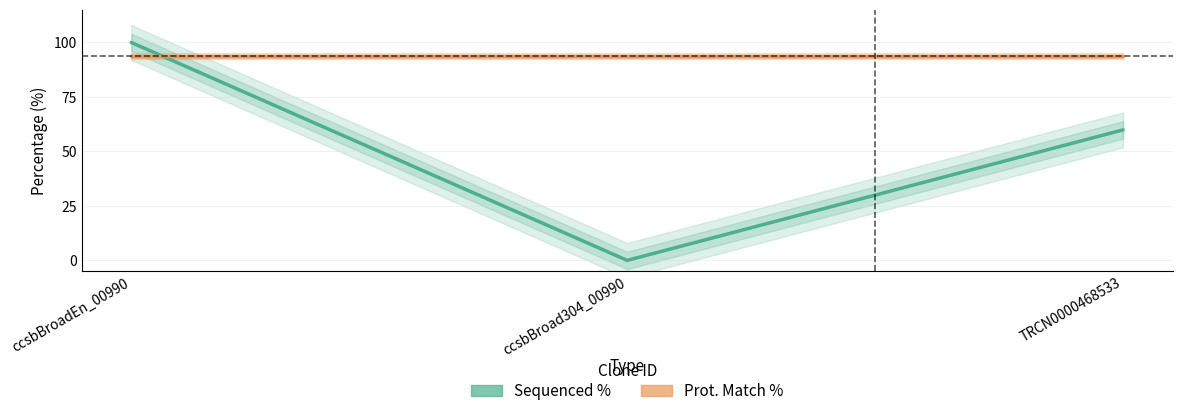

Reading left to right, transcribe all the data shown in this chart.

Sequenced %: ccsbBroadEn_00990=100.0	ccsbBroad304_00990=0.0	TRCN0000468533=59.9
Prot. Match %: ccsbBroadEn_00990=93.7	ccsbBroad304_00990=93.7	TRCN0000468533=93.7